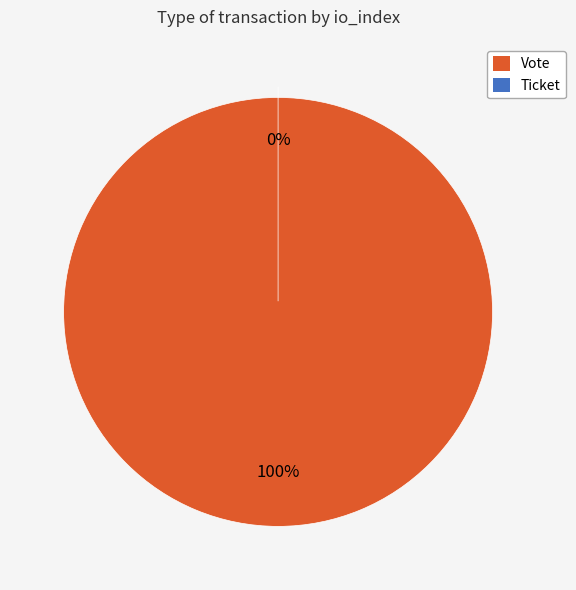

Is it true that Ticket is 1% of the pie?

False